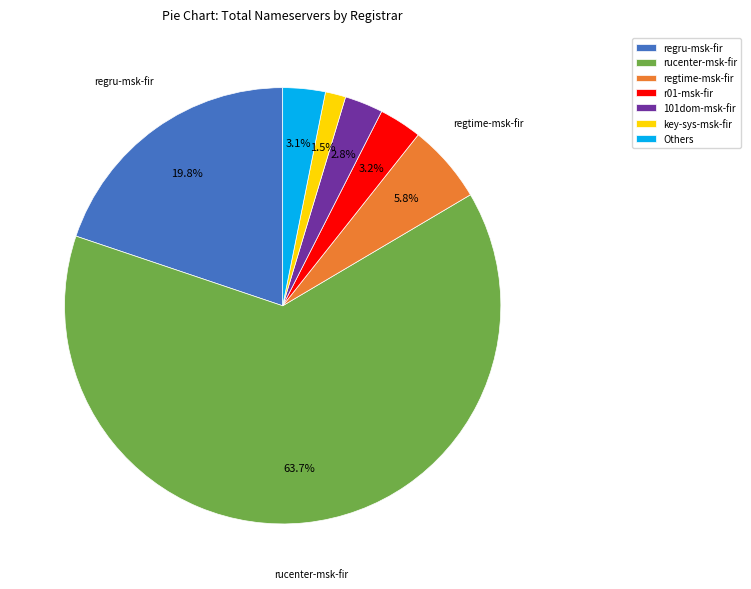

Does any single category account for the majority?

Yes